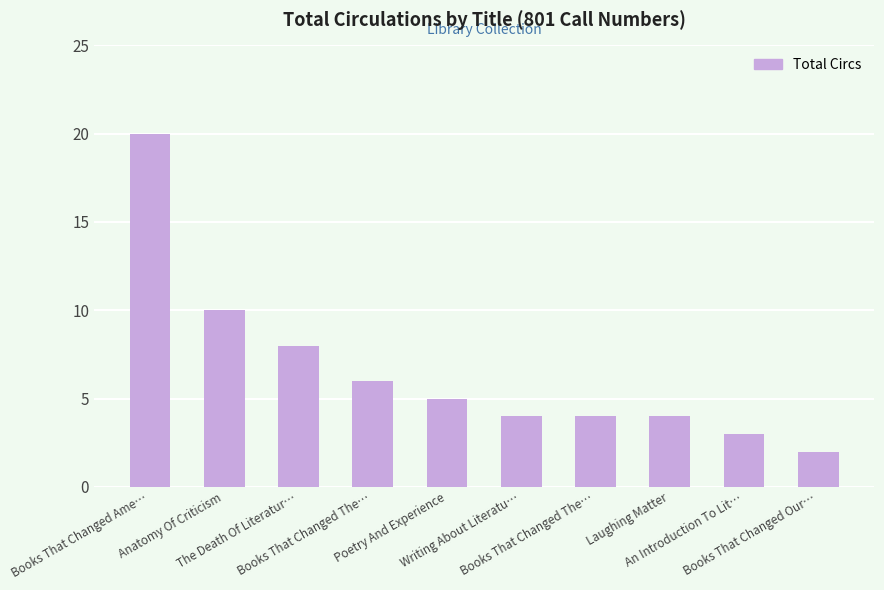

What is the label of the 10th bar from the right?

Books That Changed Ame…